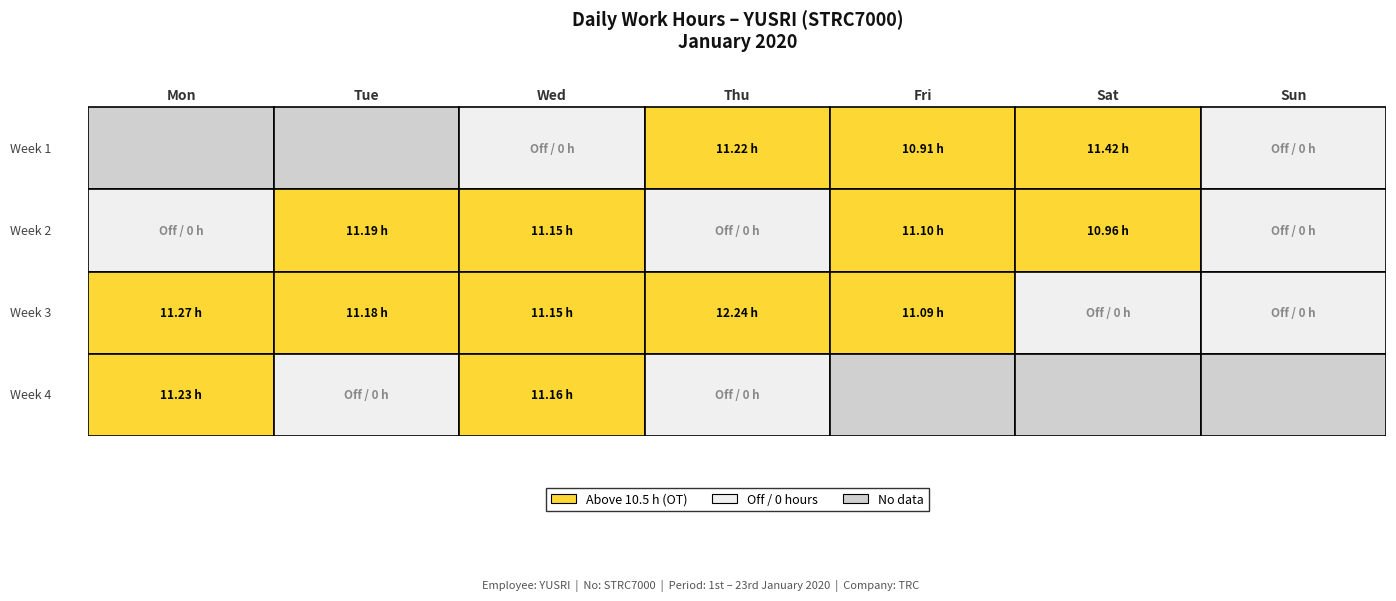

Which series changed the most between 3 and 5?

2.0